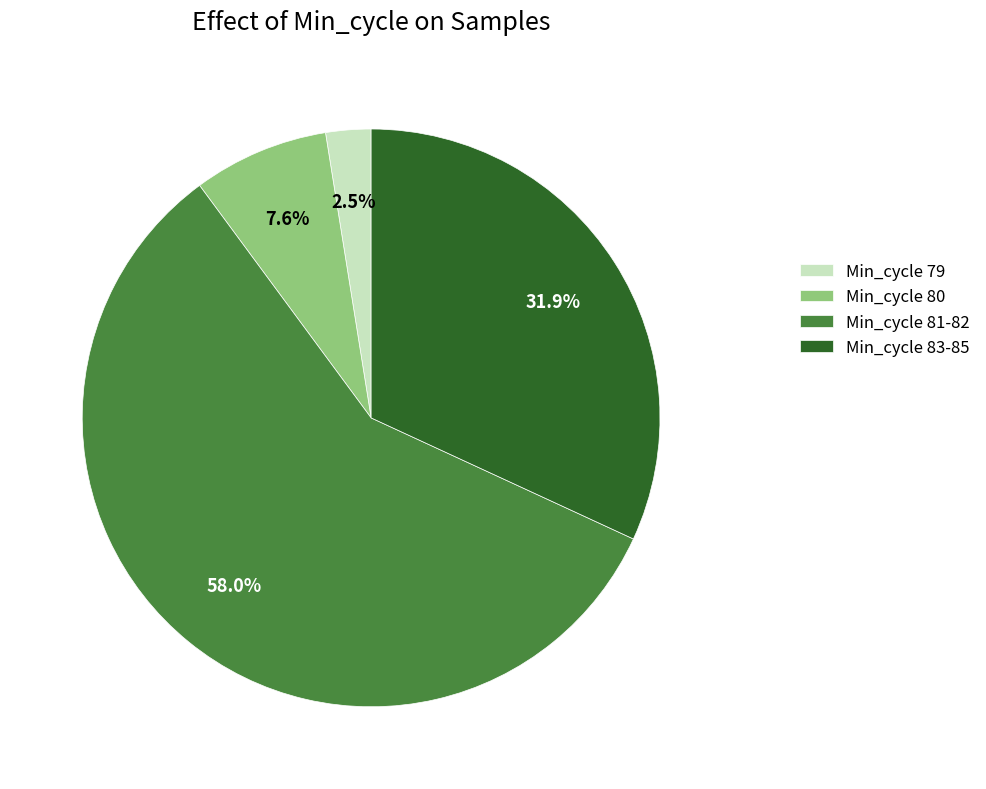

What is the ratio of the value at Min_cycle 80 to the value at Min_cycle 79?

3.0